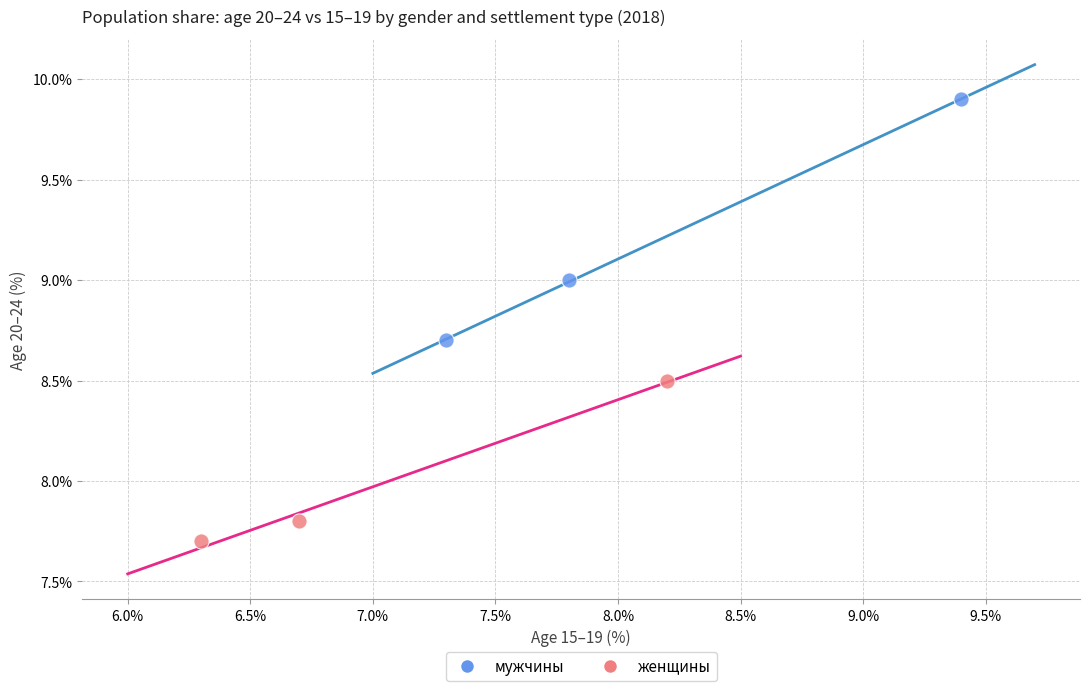

Which series reaches the minimum Y coordinate?

женщины